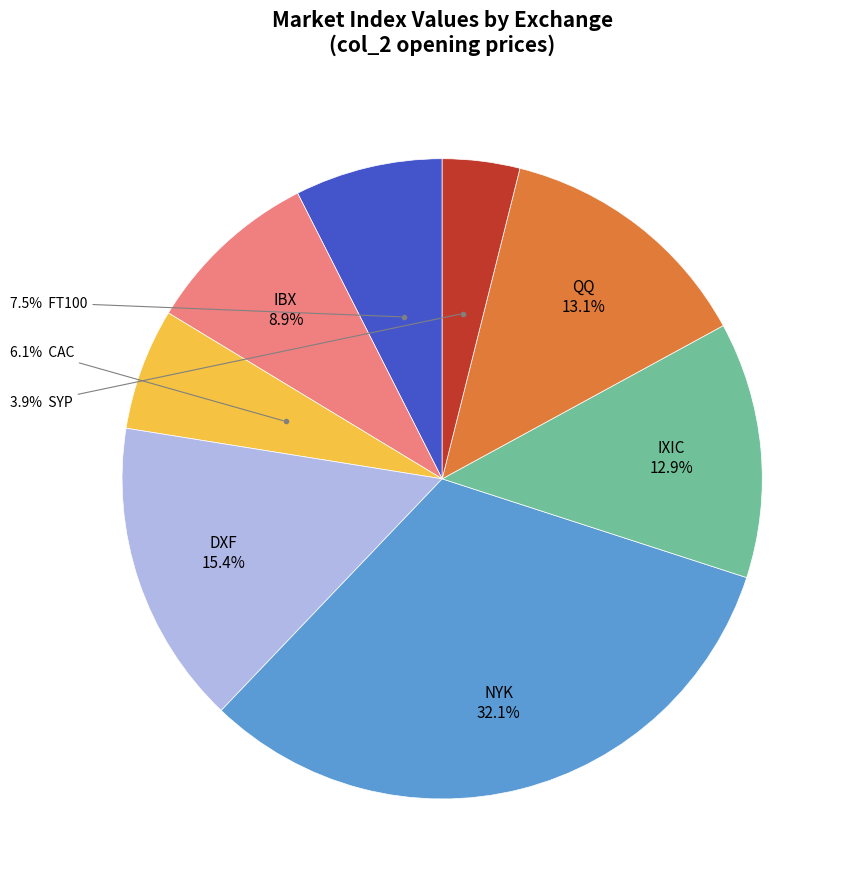

How many segments does this pie chart have?

8